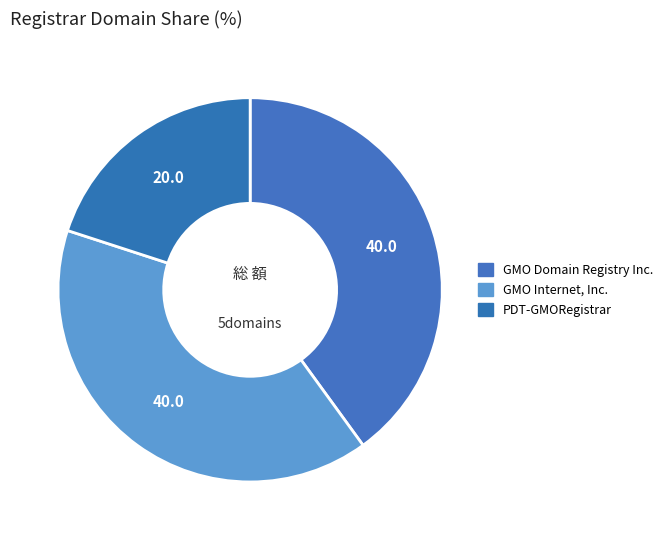

Is it true that PDT-GMORegistrar is 20% of the pie?

True